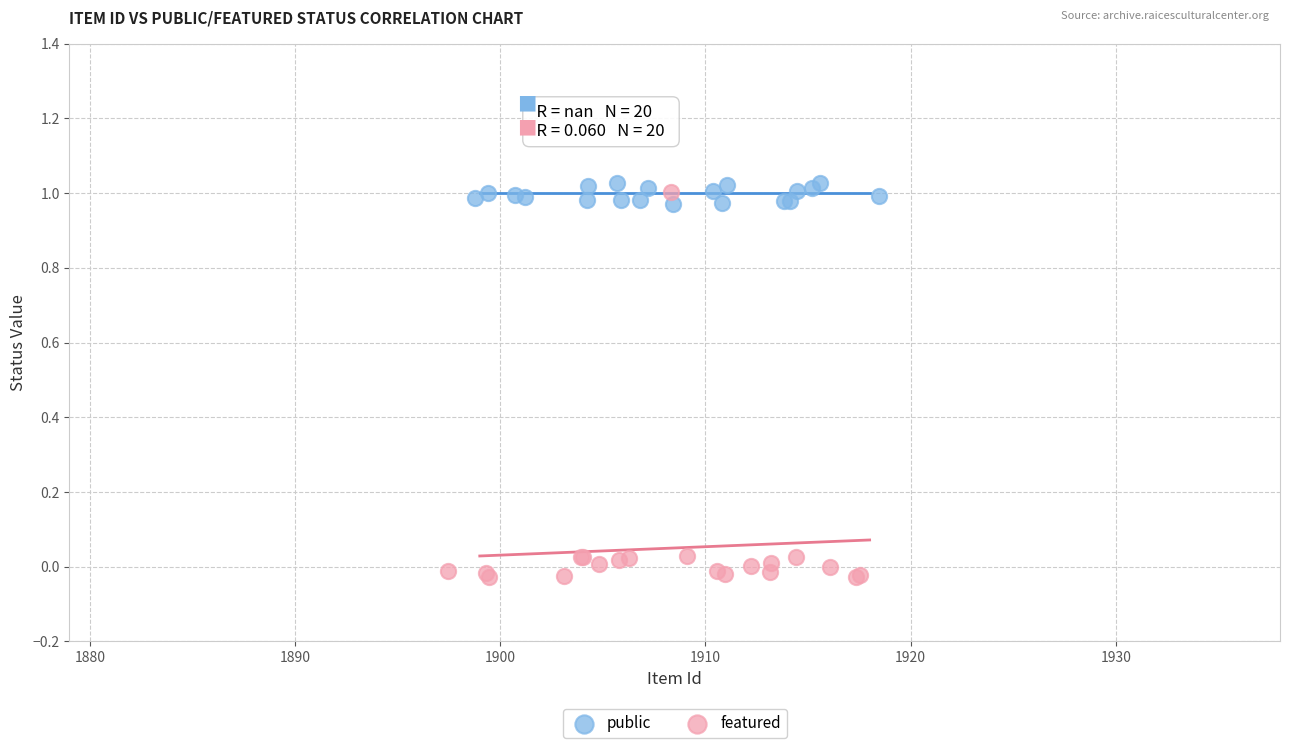

Which series has the largest Y range (max minus min)?

featured